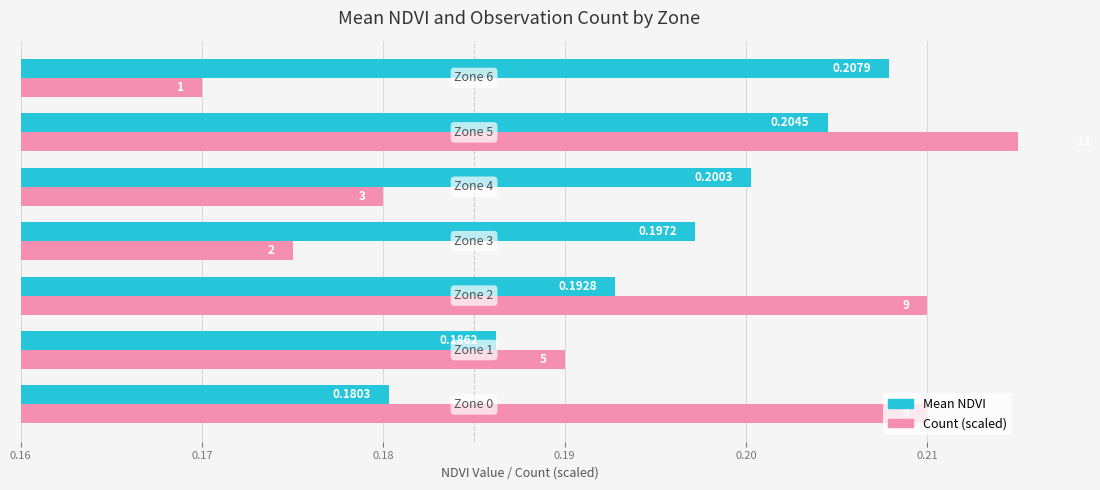

How many data points does each series have?

7